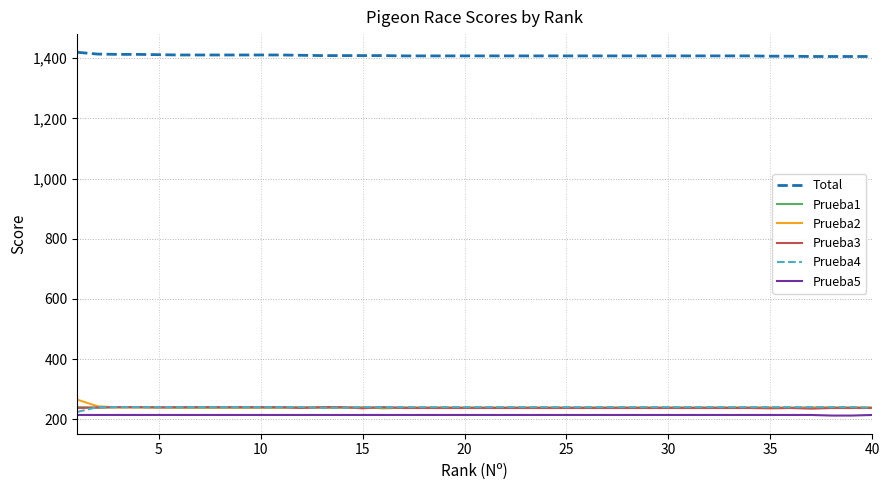

What is the highest value of the Prueba1 series?

240